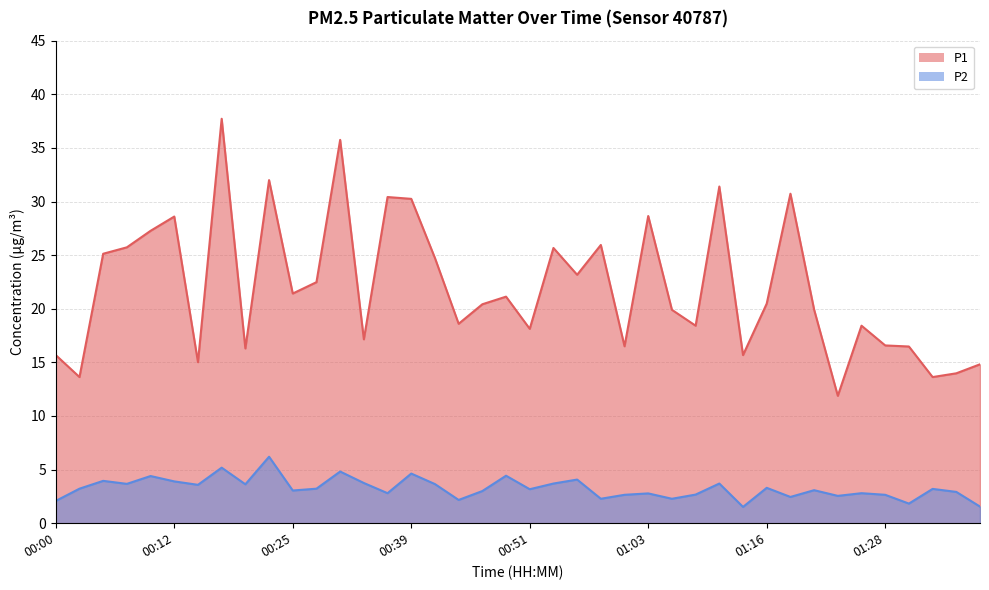

The value of P2 at 00:51 is 1.9. True or false?

False